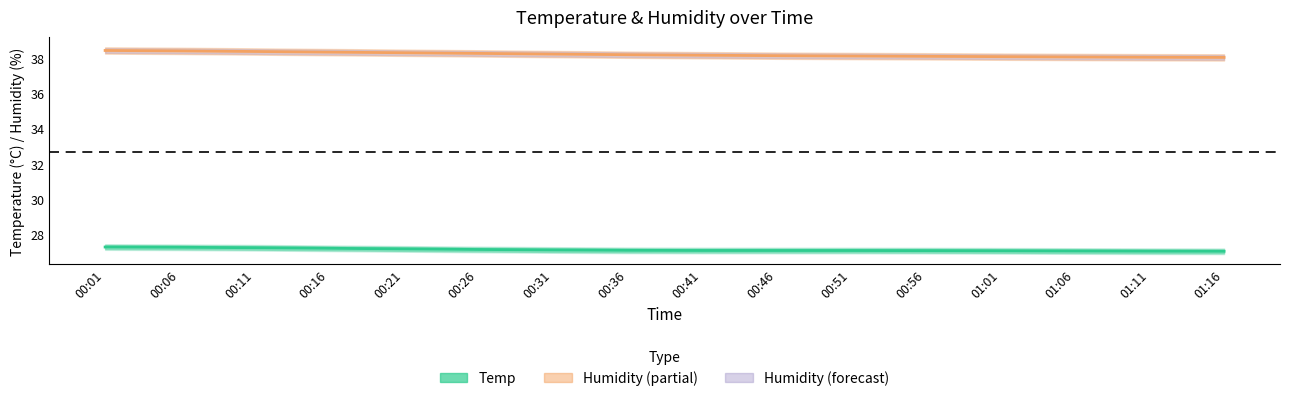

True or false: Humidity and Temp intersect in this chart.

False